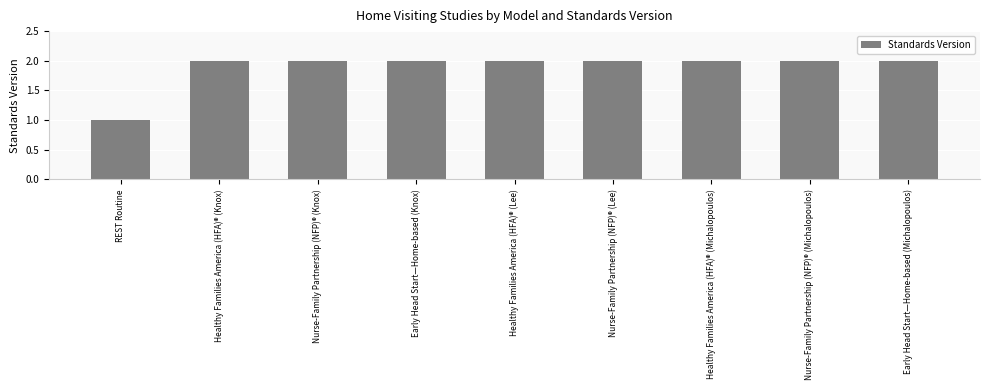

Reading right to left, list all the values displayed in this chart.

Early Head Start—Home-based (Michalopoulos)=2	Nurse-Family Partnership (NFP)® (Michalopoulos)=2	Healthy Families America (HFA)® (Michalopoulos)=2	Nurse-Family Partnership (NFP)® (Lee)=2	Healthy Families America (HFA)® (Lee)=2	Early Head Start—Home-based (Knox)=2	Nurse-Family Partnership (NFP)® (Knox)=2	Healthy Families America (HFA)® (Knox)=2	REST Routine=1